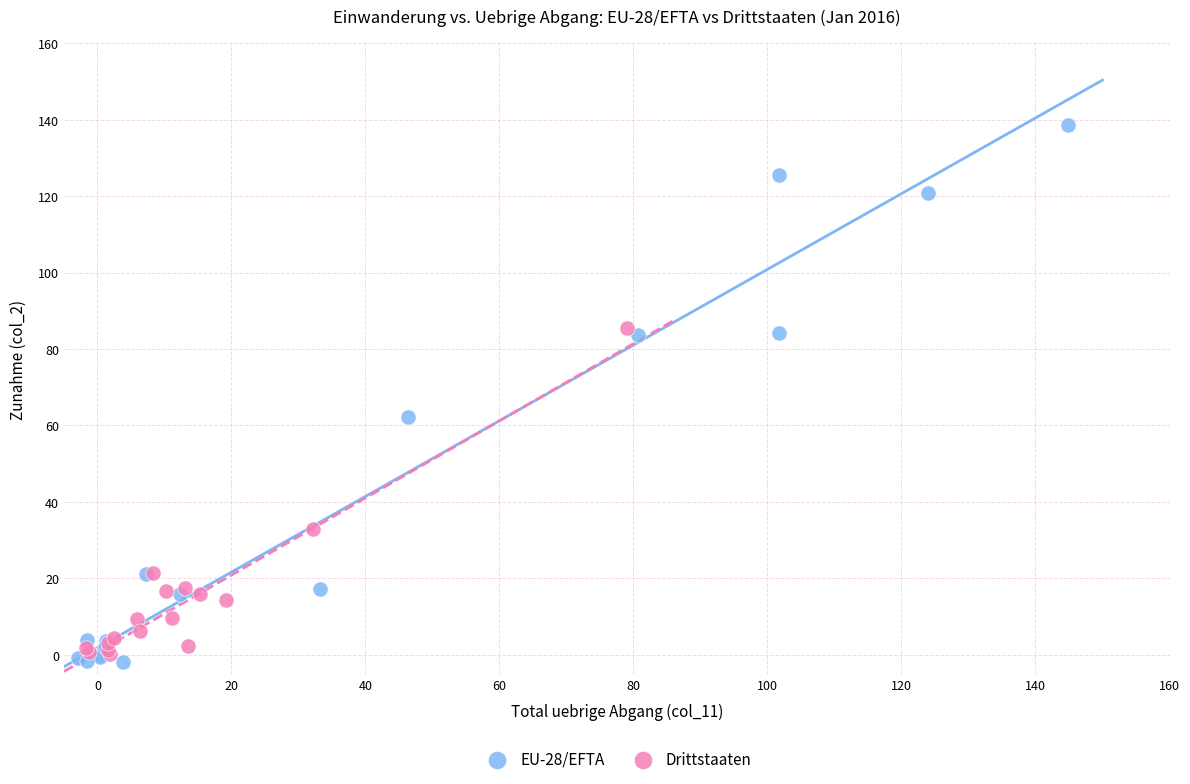

What are all the series names shown in the legend?

EU-28/EFTA, Drittstaaten